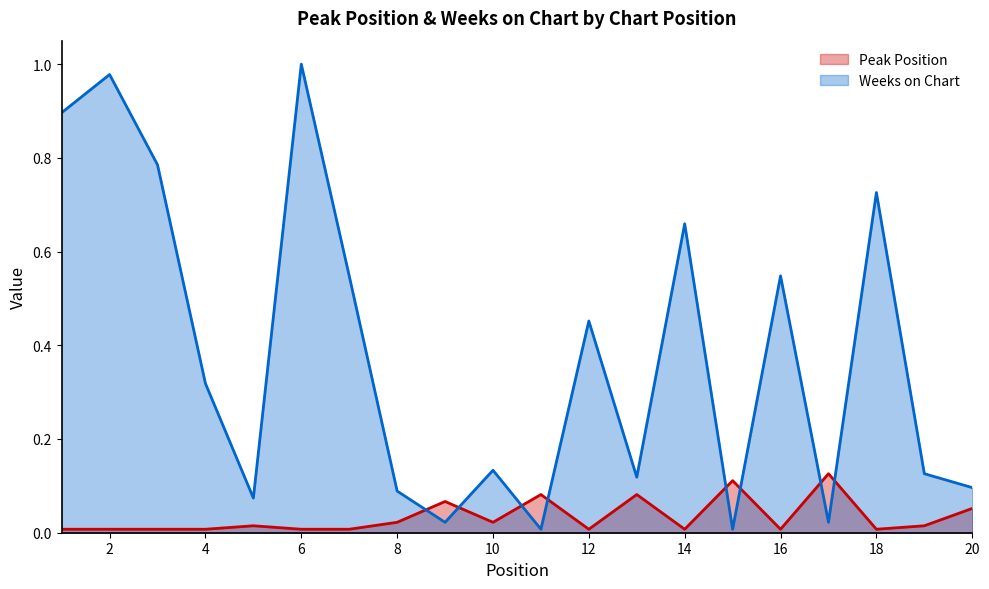

Rank the categories by Peak Position value from highest to lowest.

17, 15, 11, 13, 9, 20, 8, 10, 5, 19, 1, 2, 3, 4, 6, 7, 12, 14, 16, 18